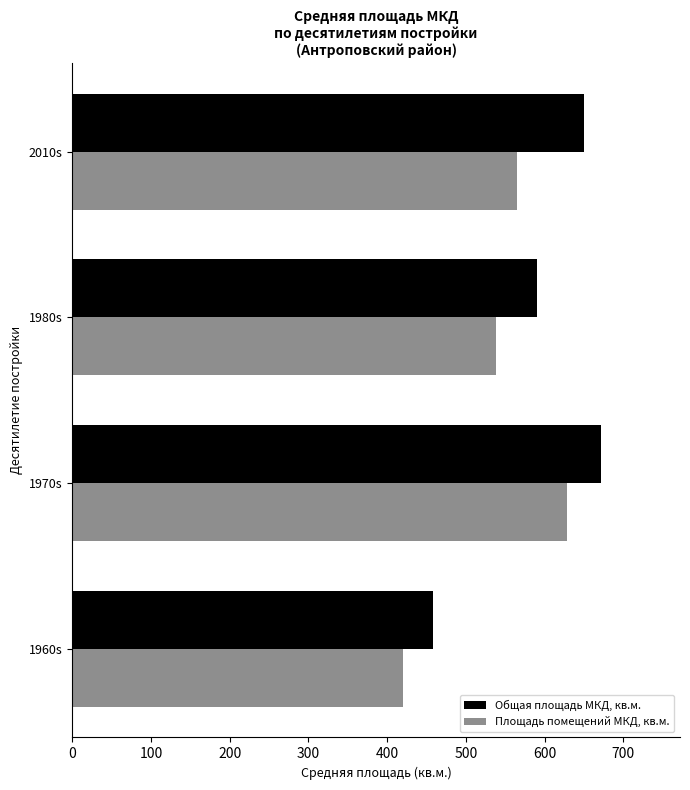

What is the total value across all series at 1960s?

878.6